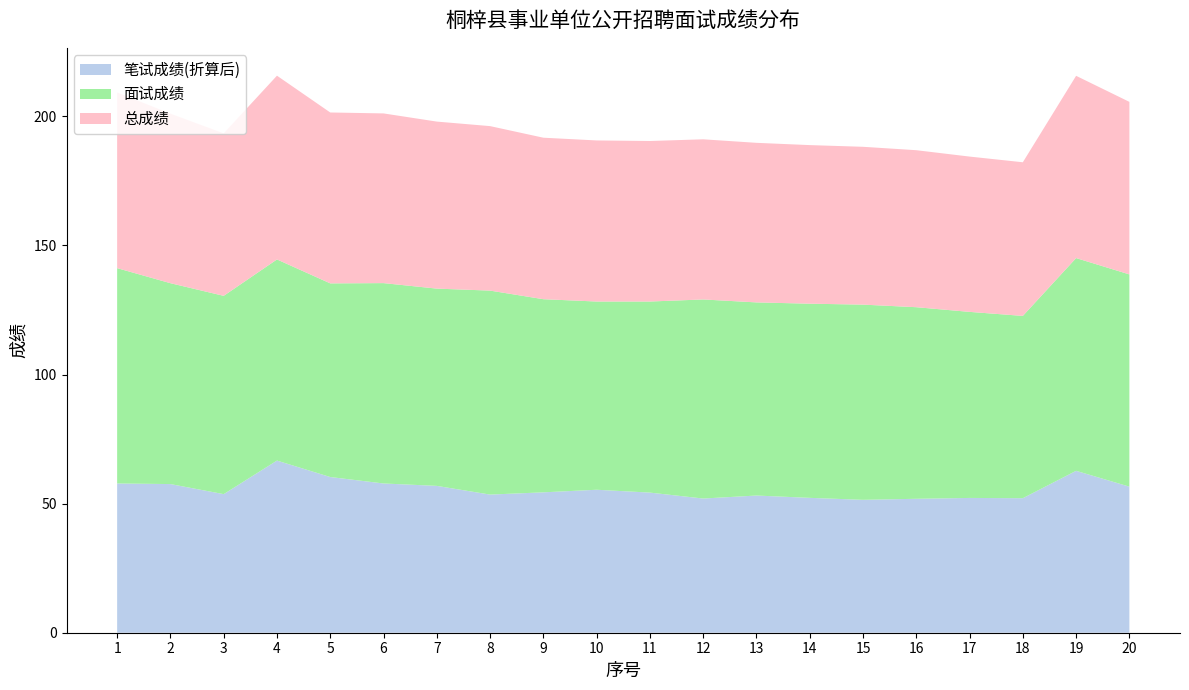

Reading left to right, what are all the values shown in this chart?

笔试成绩(折算后): 57.8	57.6	53.7	66.7	60.3	57.8	56.9	53.5	54.4	55.4	54.3	52.0	53.1	52.2	51.5	51.9	52.2	52.1	62.7	56.6
面试成绩: 83.4	77.8	76.8	77.9	75.0	77.6	76.4	79.0	74.8	72.9	74.0	77.1	74.8	75.2	75.6	74.2	72.1	70.6	82.4	82.2
总成绩: 68.0	65.7	62.9	71.2	66.2	65.7	64.7	63.7	62.5	62.4	62.2	62.0	61.8	61.4	61.1	60.8	60.1	59.5	70.6	66.8